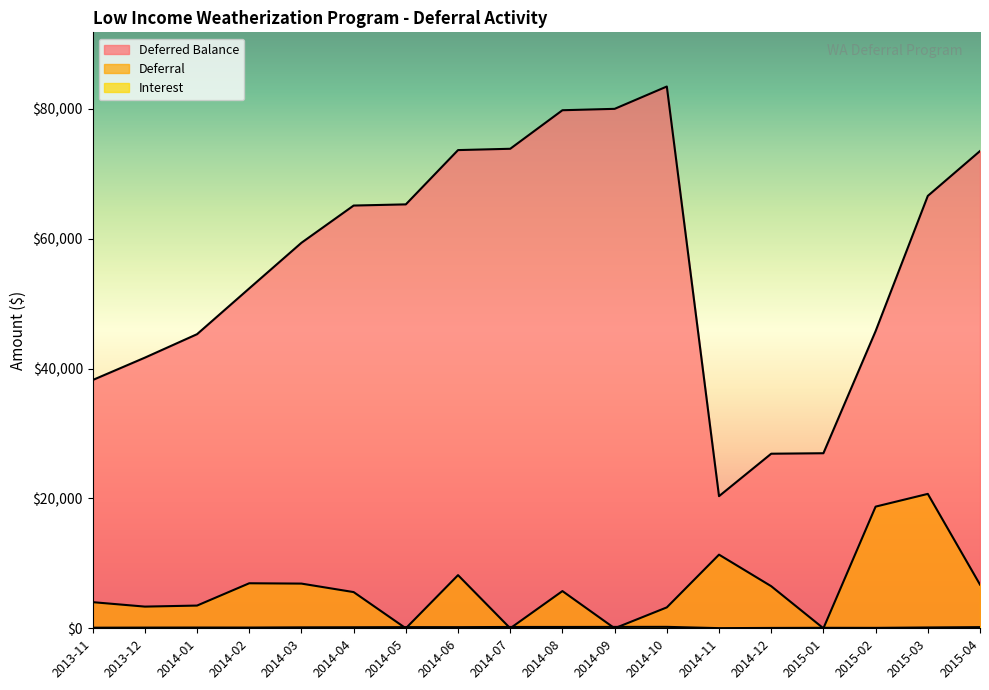

Rank the categories by Interest value from highest to lowest.

2014-10, 2014-09, 2014-08, 2014-07, 2014-05, 2015-04, 2014-06, 2014-04, 2014-03, 2015-03, 2014-01, 2014-02, 2013-12, 2013-11, 2015-01, 2015-02, 2014-12, 2014-11